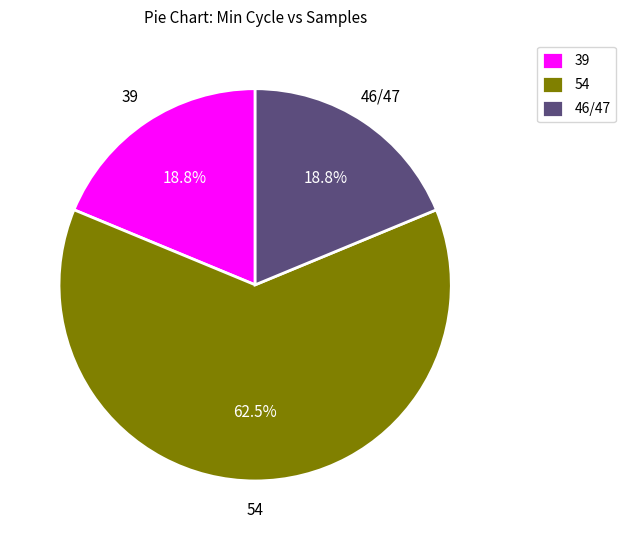

Is there a majority slice in this chart?

Yes